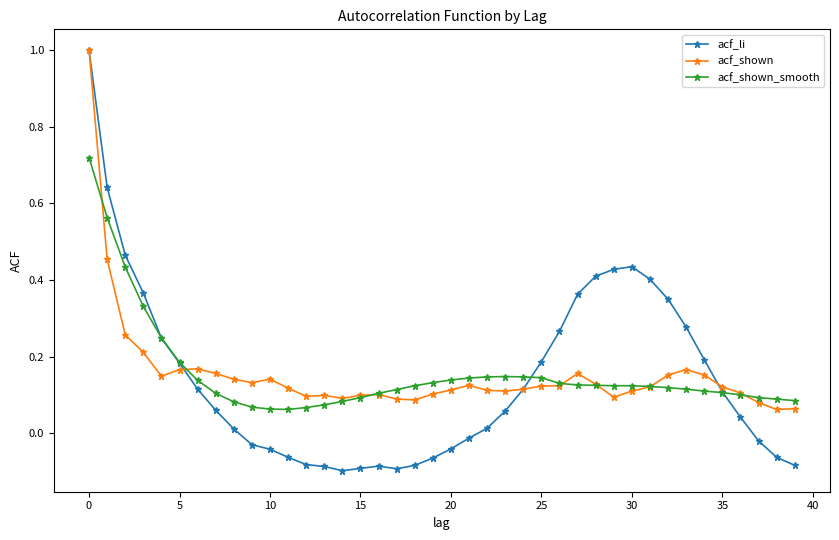

Which series has the widest spread of values?

acf_li